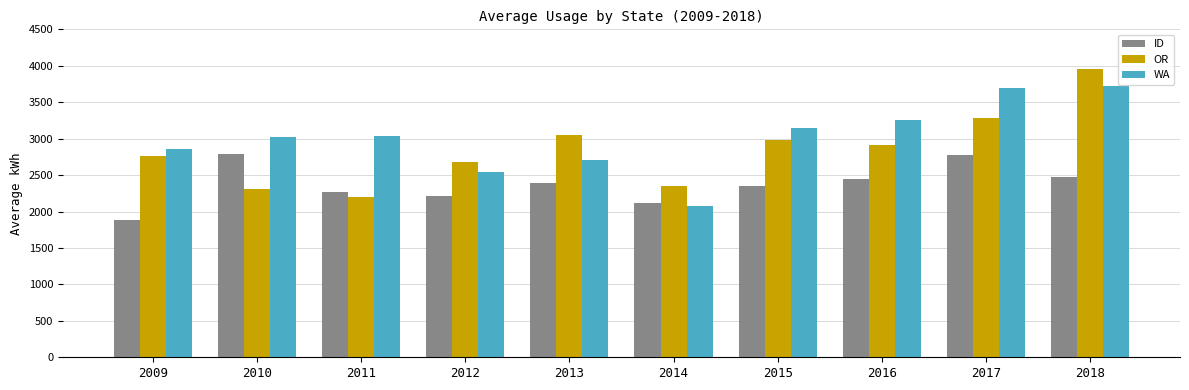

What is the difference between the maximum and minimum values in the ID series?

913.1